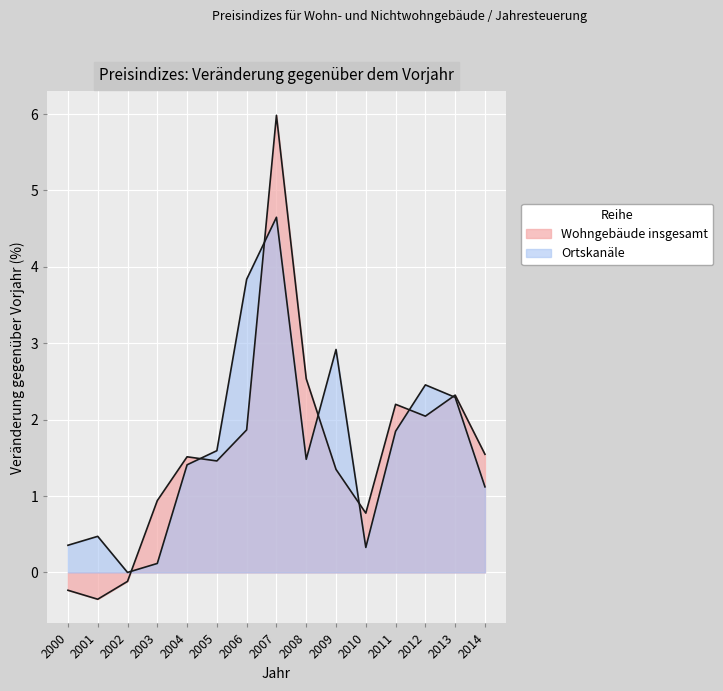

Where is the first local maximum for Wohngebäude insgesamt?

2004